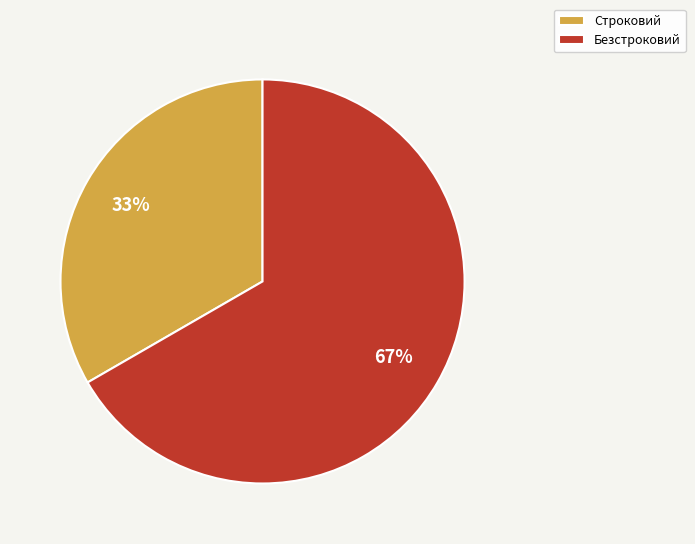

What is the largest slice in the pie chart?

Безстроковий